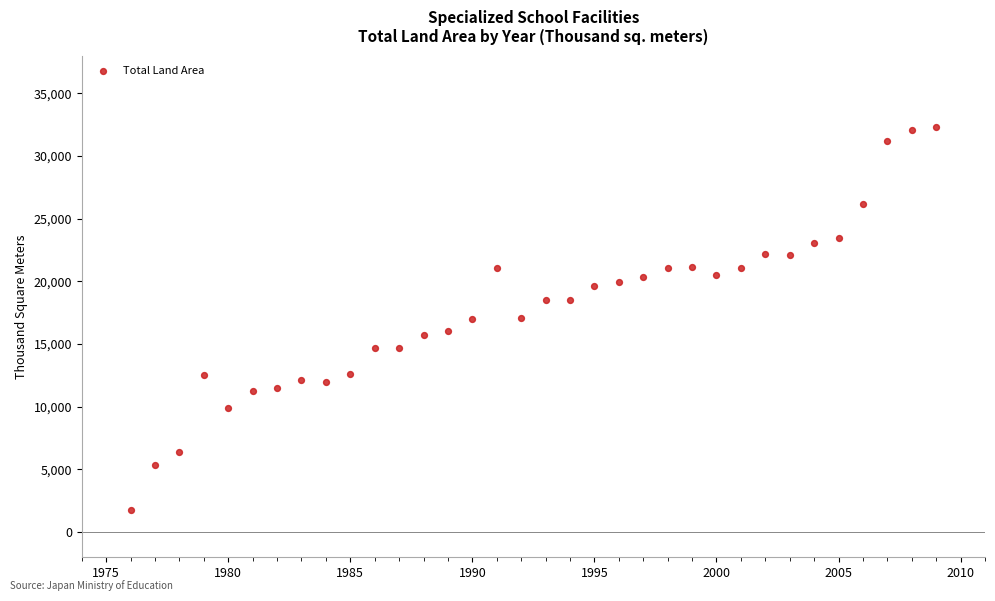

What is the range of Y values (max minus min)?

30557.0